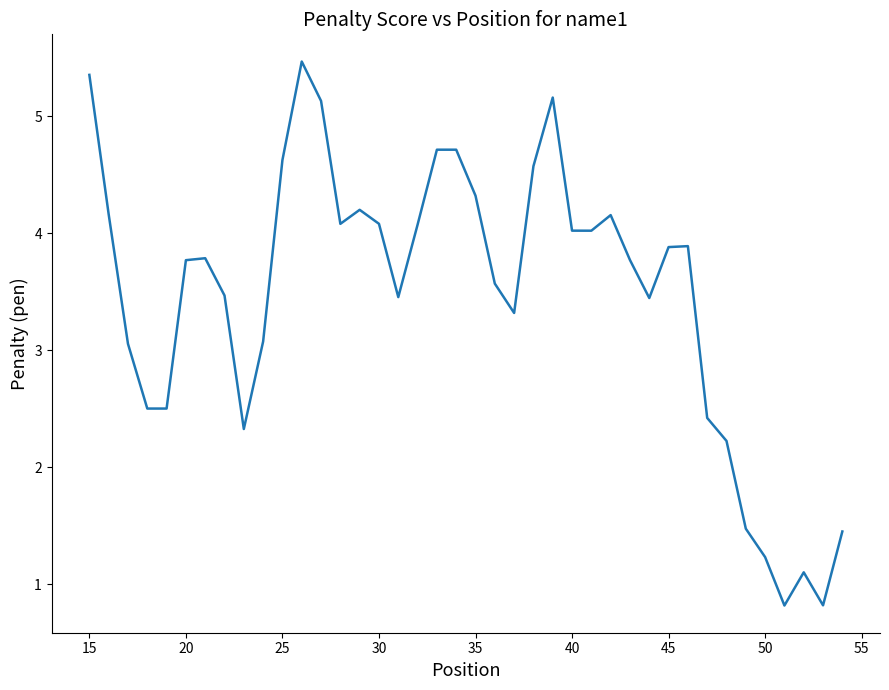

Is this an area chart (filled region under the line)?

No